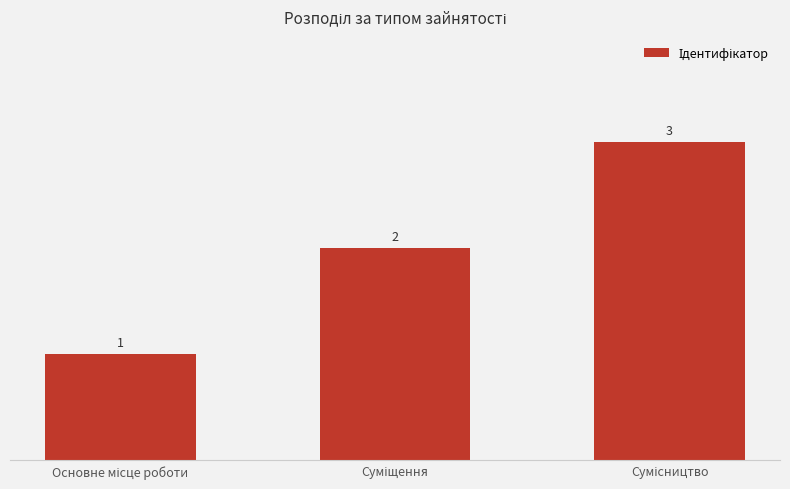

What is the sum of all values?

6